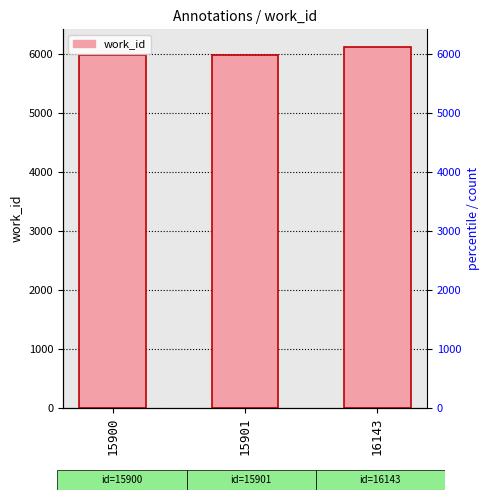

Reading left to right, extract all data points from this chart.

15900=5976	15901=5976	16143=6110